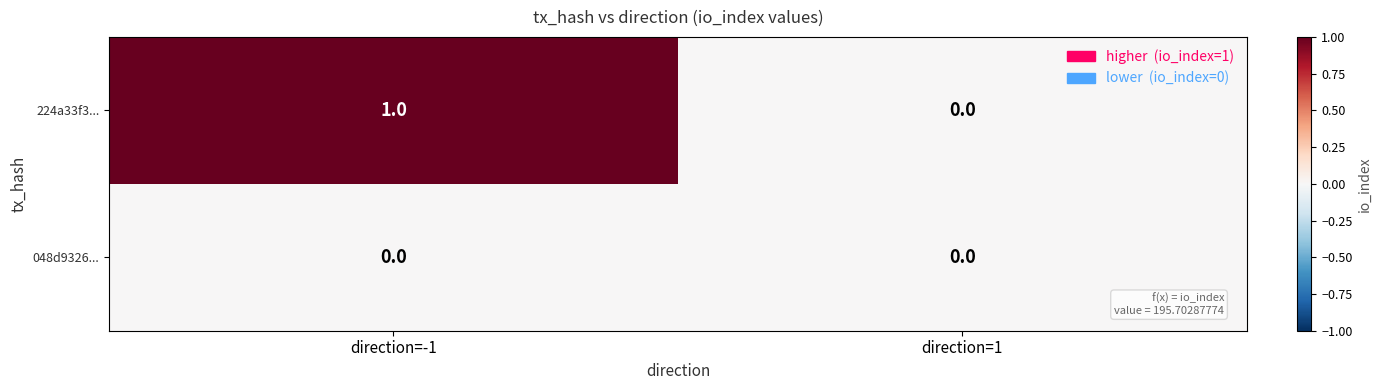

Which series has the largest total across all categories?

224a33f3...